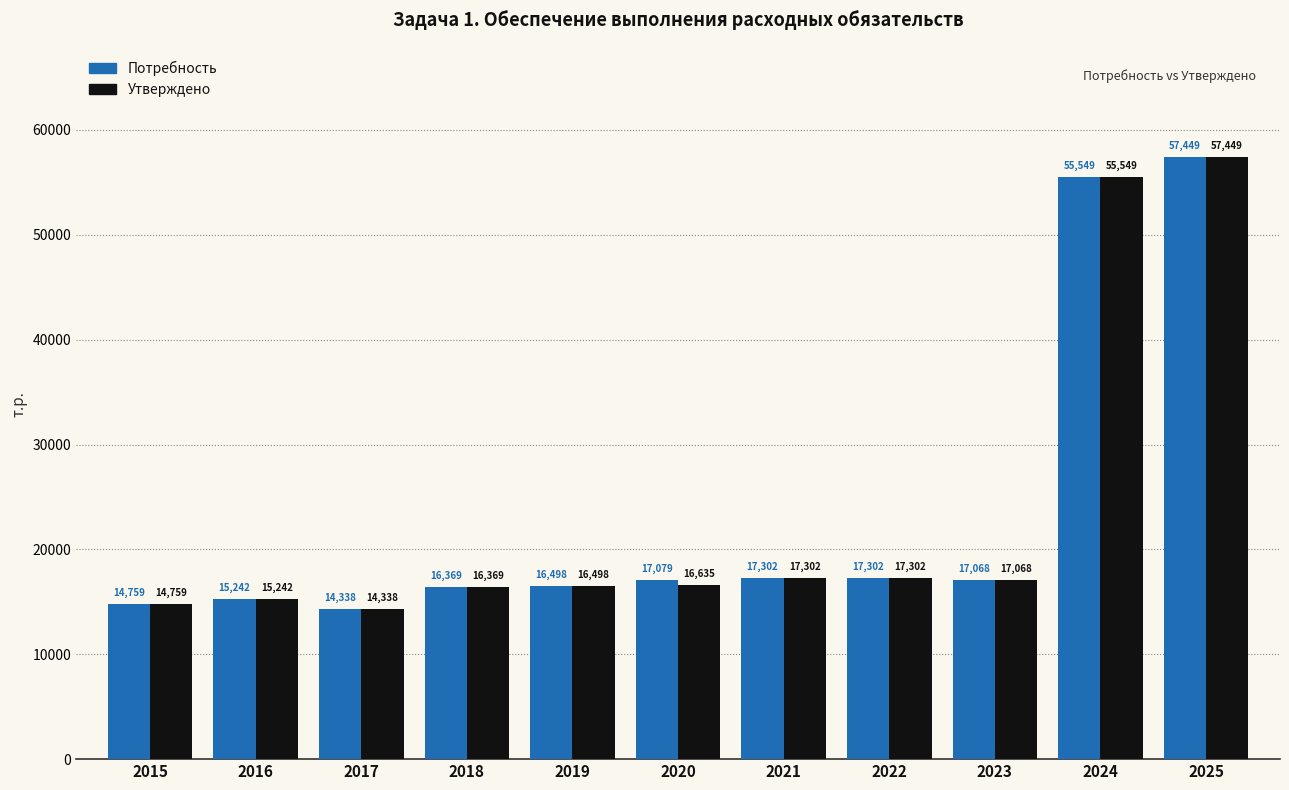

List the series in order of their overall mean, highest first.

Потребность, Утверждено